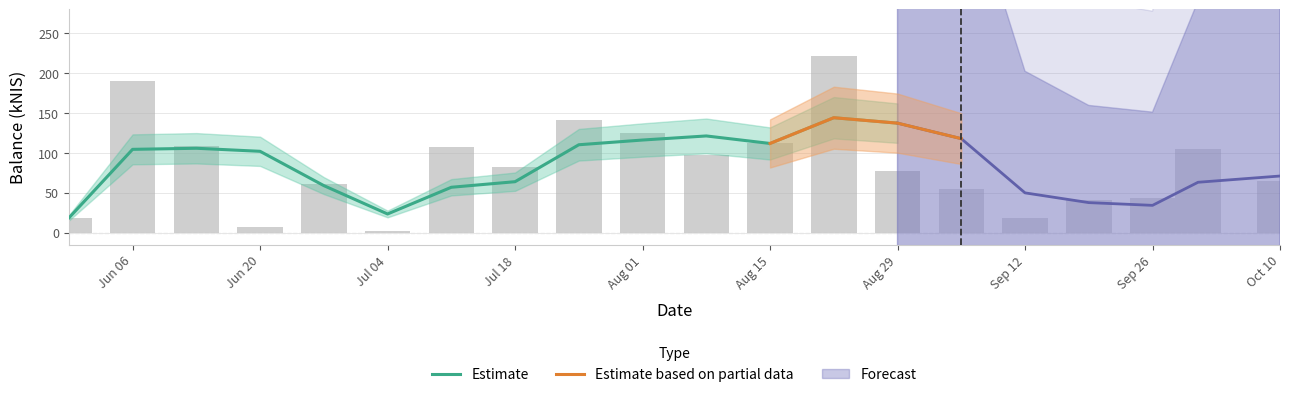

What is the average value?

83.9